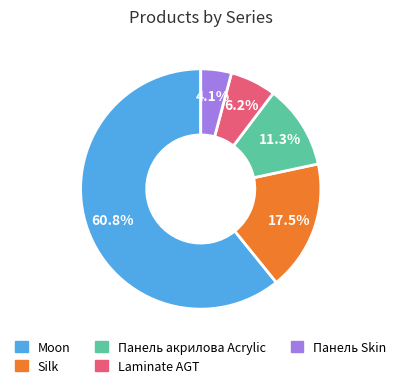

Is there a majority slice in this chart?

Yes